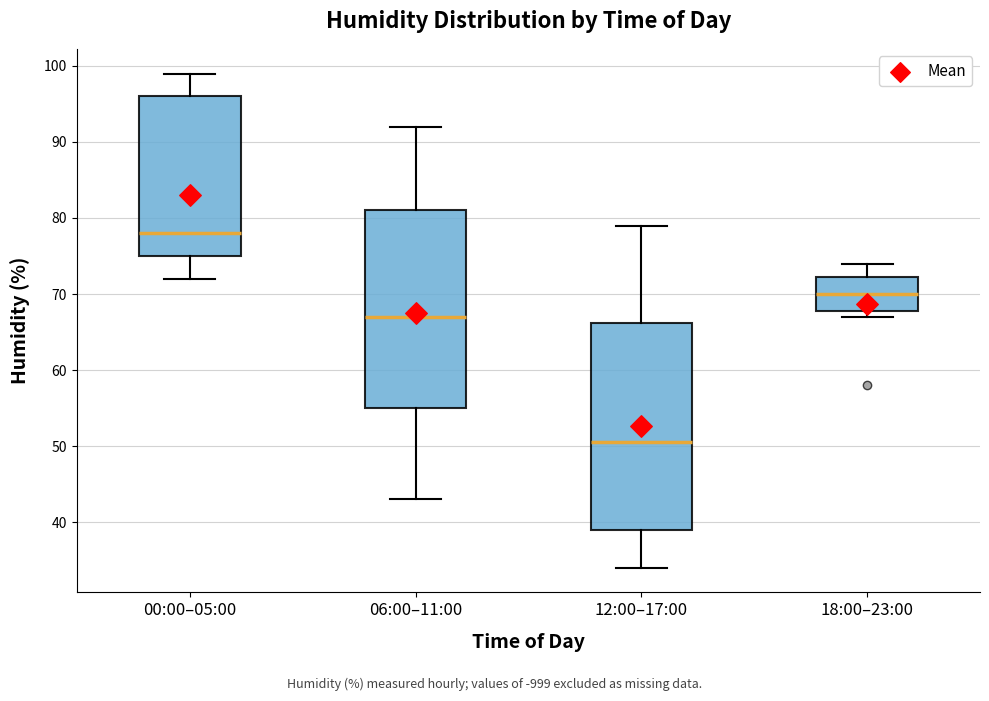

Reading left to right, transcribe this box plot: for each box, give where its median line is, the range the box spans, and where its two whiskers end, as read against the y-axis. The values are not printed on the chart, so give them approximately, as read against the axis.

00:00–05:00: median 78, box 75 to 96, whiskers 72 to 99
06:00–11:00: median 67, box 55 to 81, whiskers 43 to 92
12:00–17:00: median 51, box 39 to 66, whiskers 34 to 79
18:00–23:00: median 70, box 68 to 72, whiskers 67 to 74